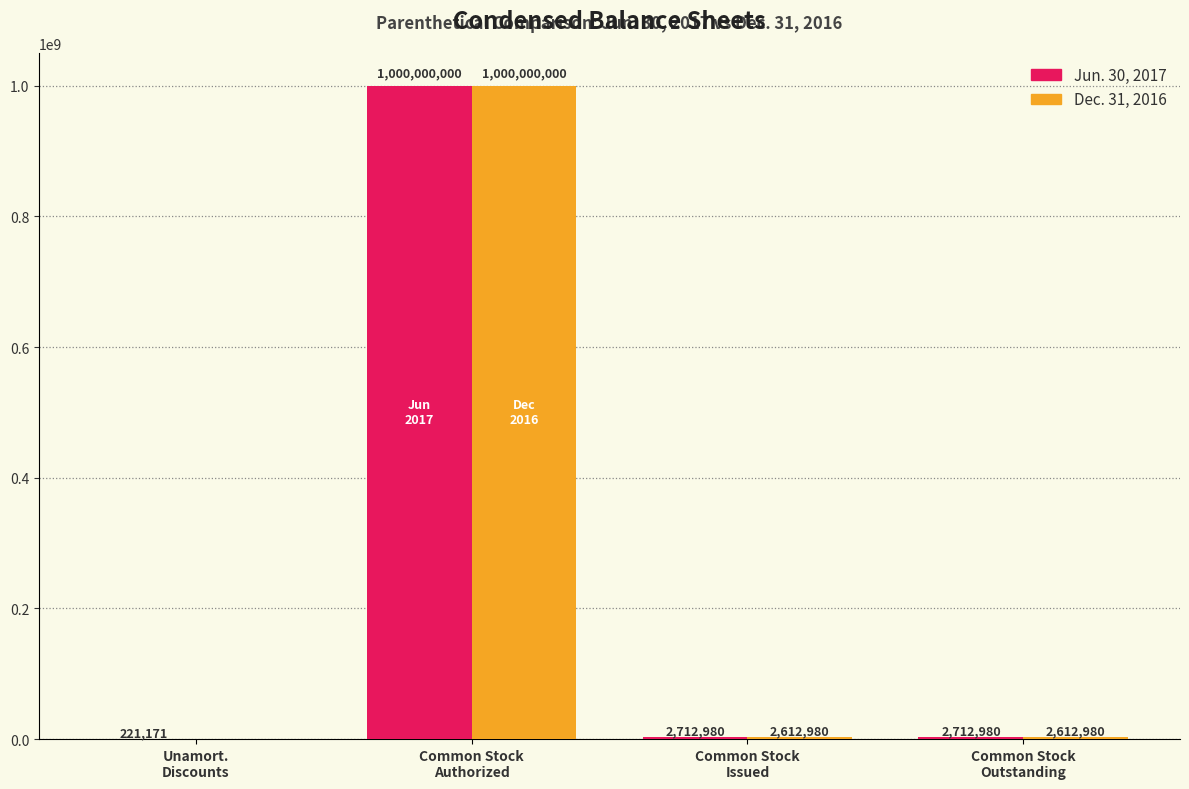

Which series has the largest total across all categories?

Jun. 30, 2017